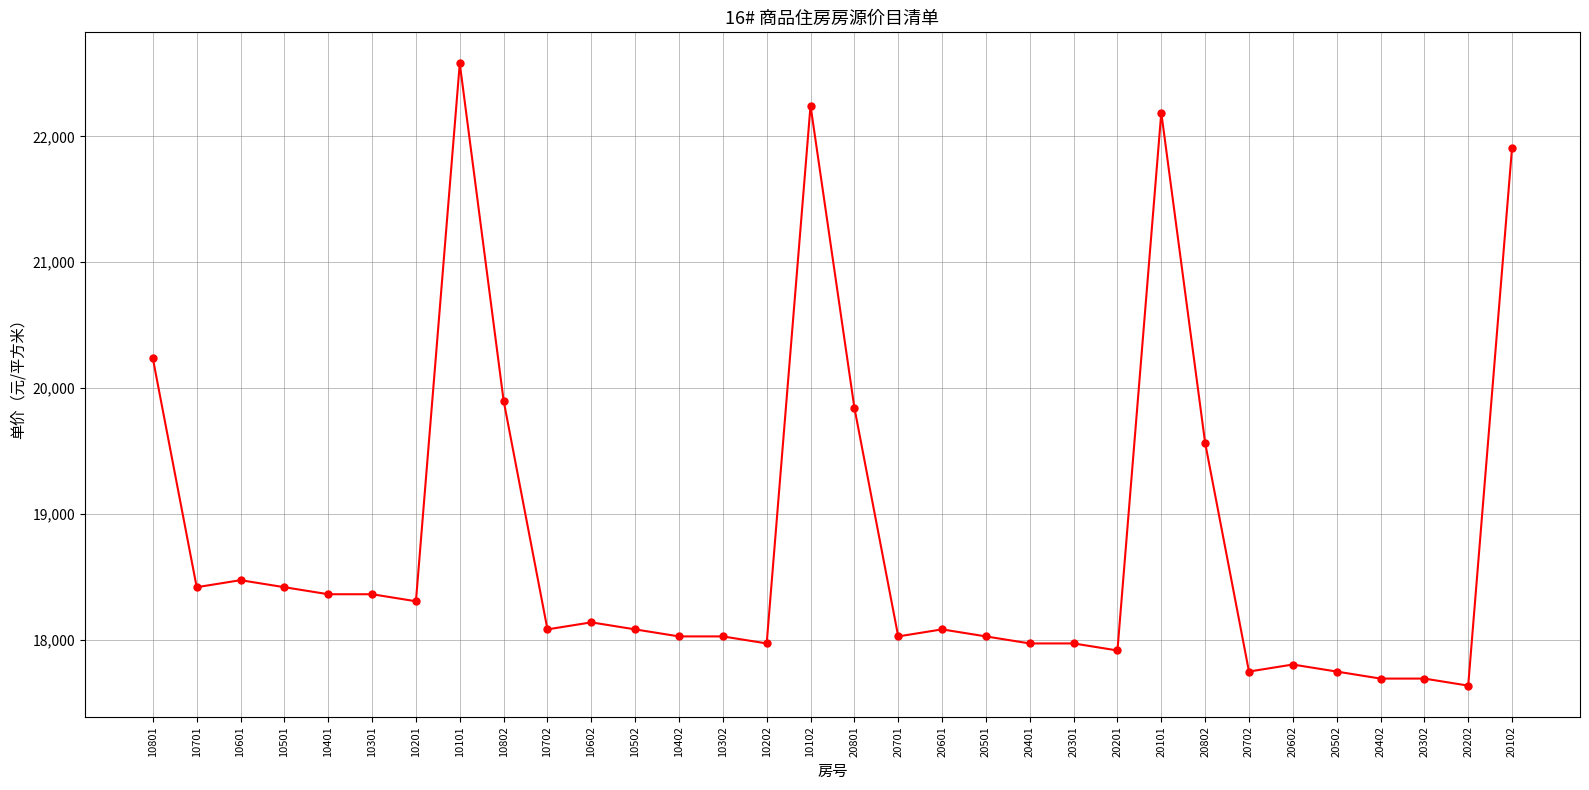

What is the difference between the values at 10801 and 10201?

1929.6